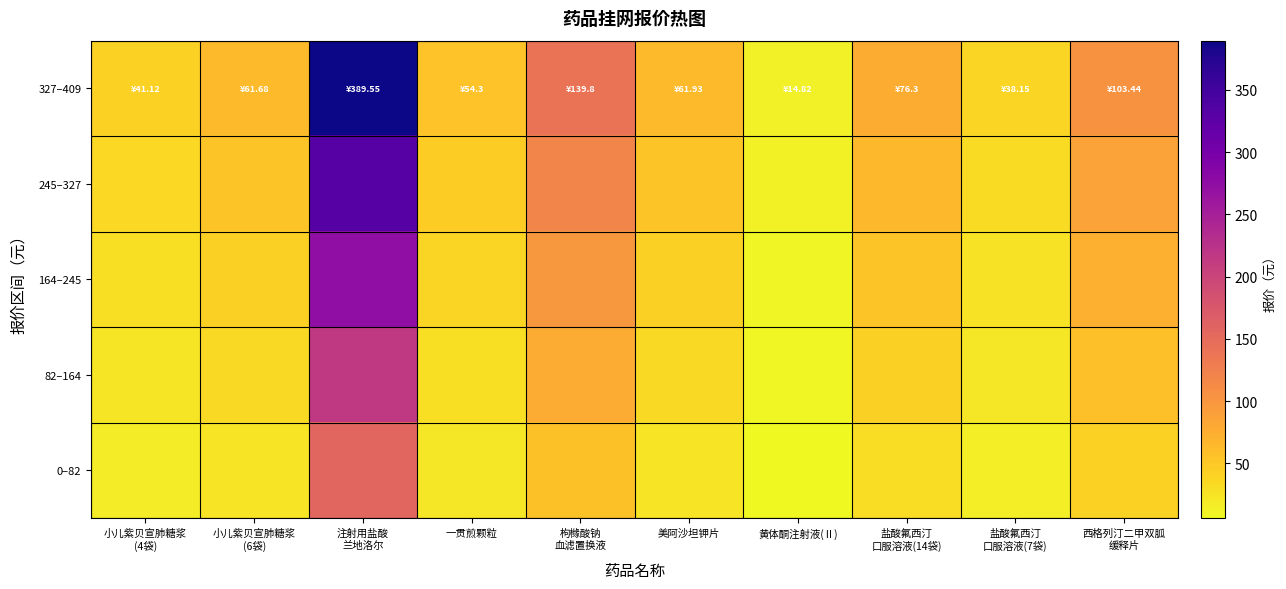

What is the difference between the highest and lowest values at 黄体酮注射液(Ⅱ)?

8.9